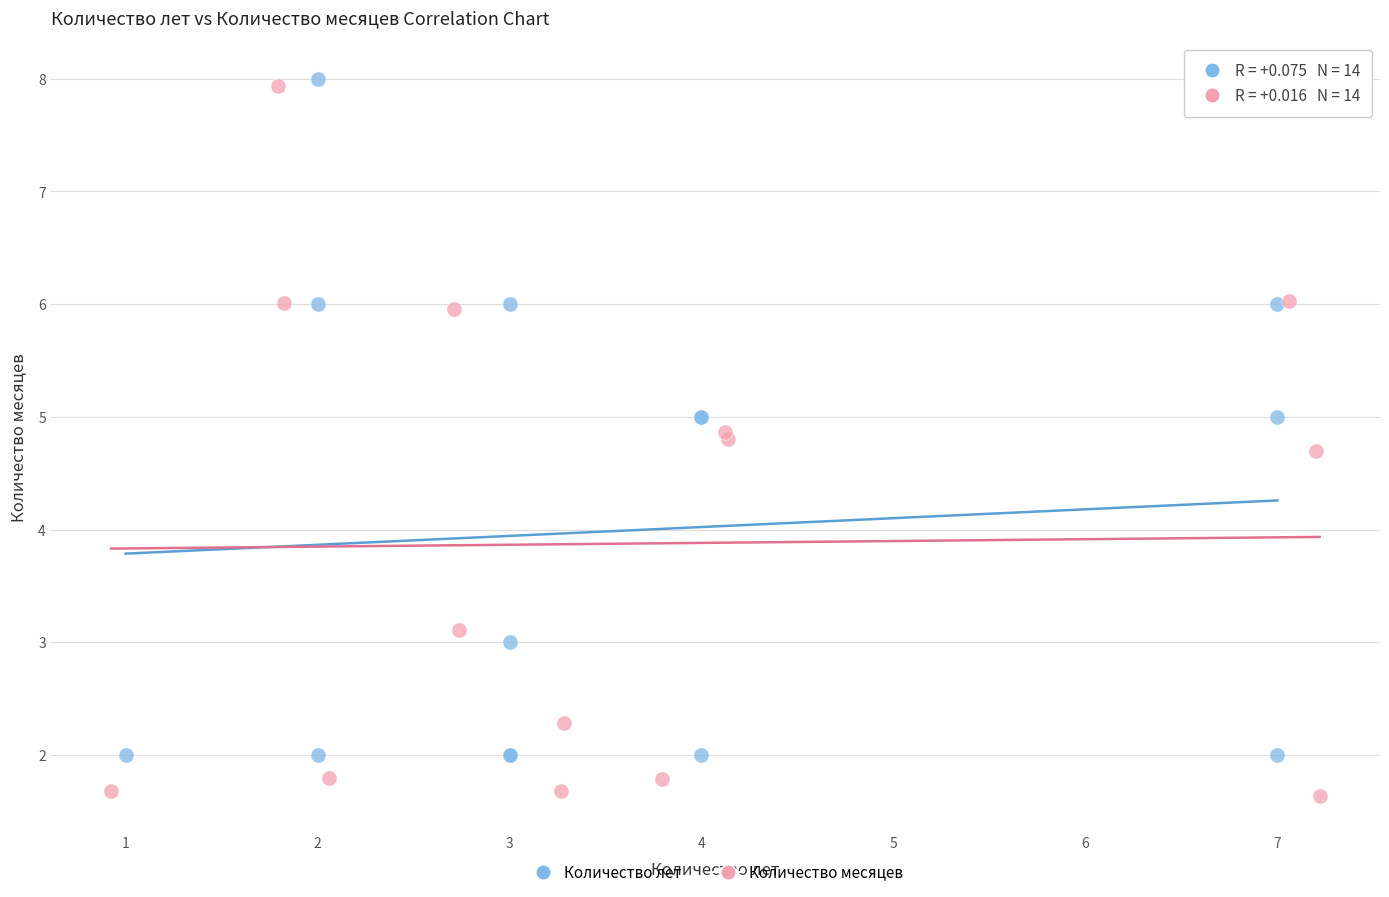

Which series has the largest Y range (max minus min)?

Количество месяцев